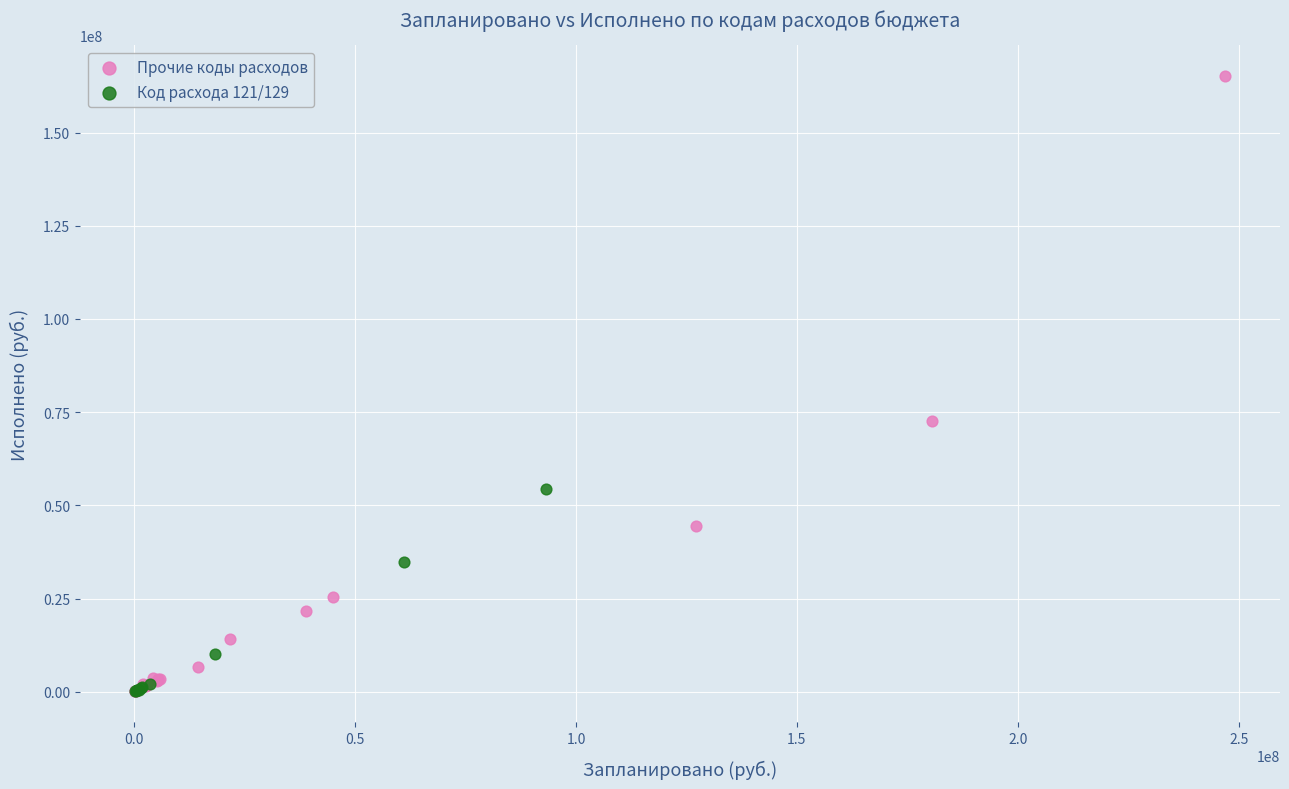

Which series contains the highest Y value?

Прочие коды расходов